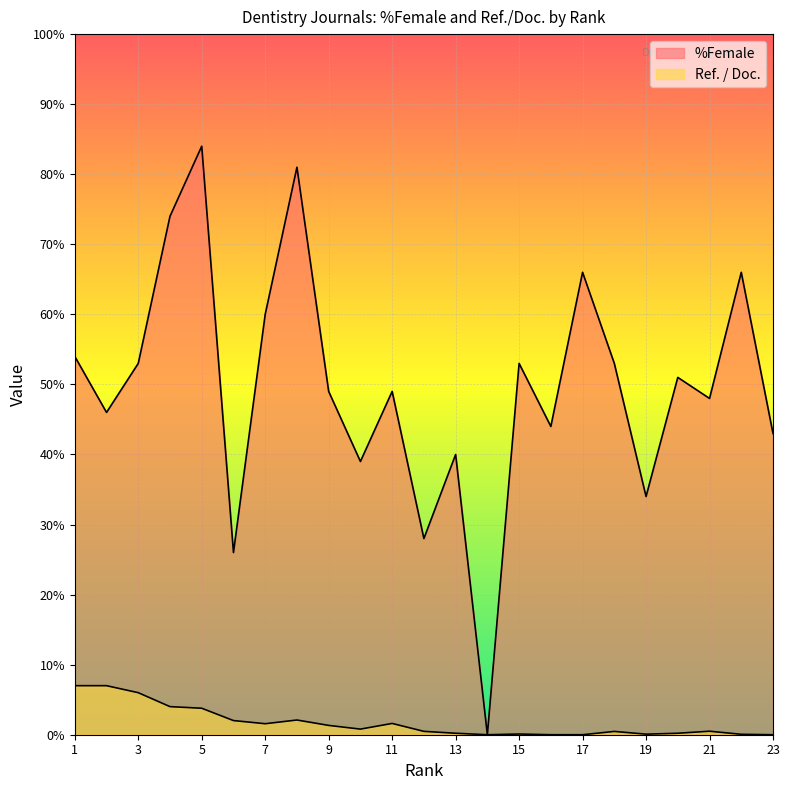

Between 21 and 22, which is larger?

22